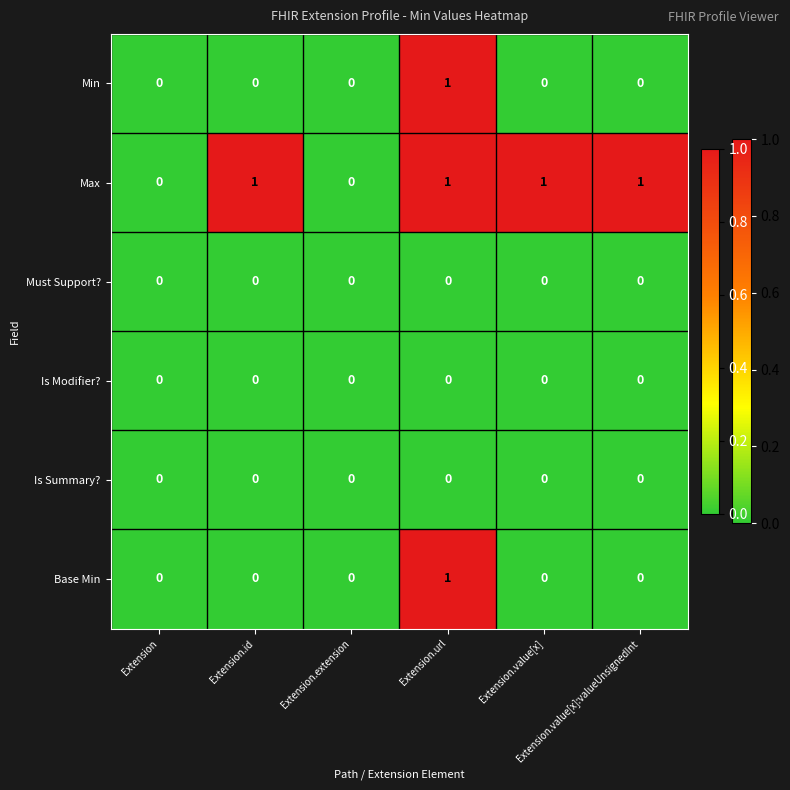

How many Max values are between 0 and 1?

6